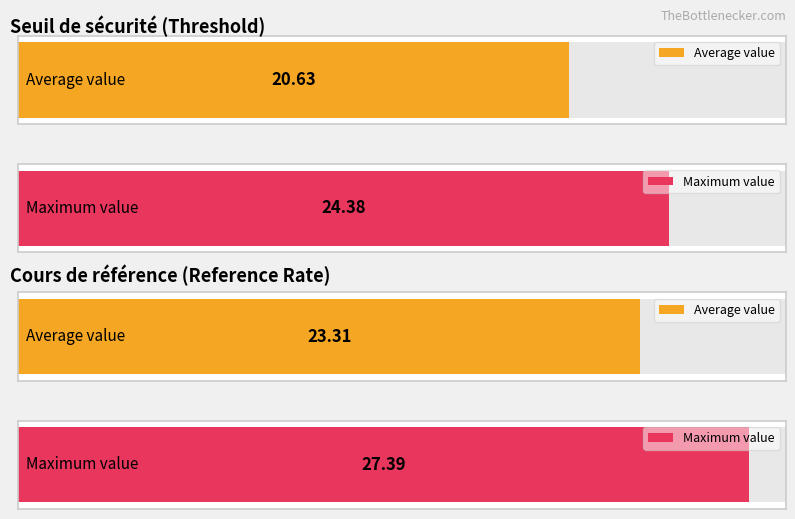

The value of Cours de référence at 2025-03-13 is -15.0. True or false?

False